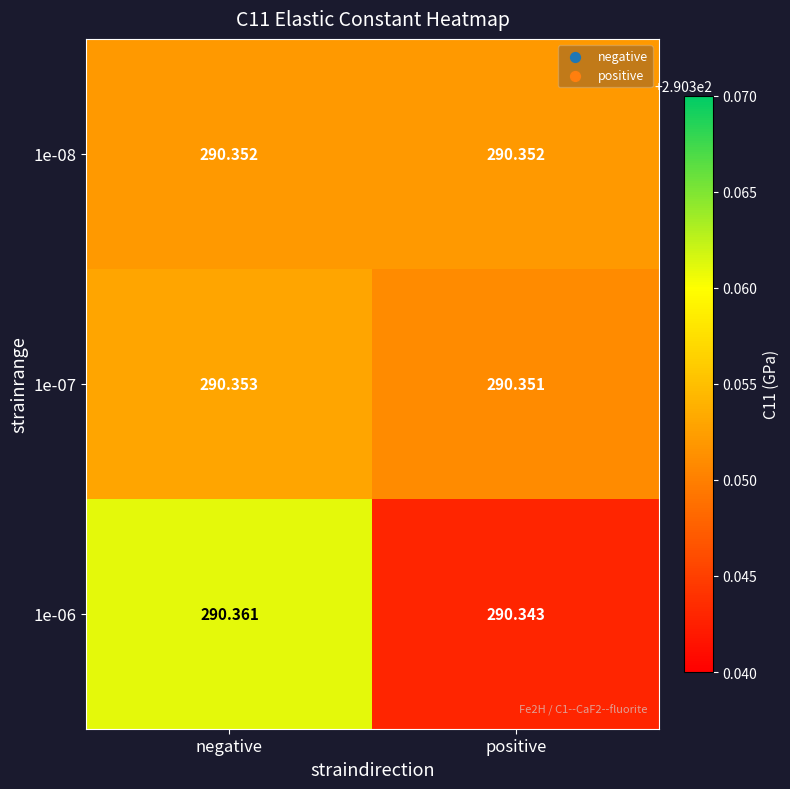

At which label is 1e-07 closest to 290?

positive